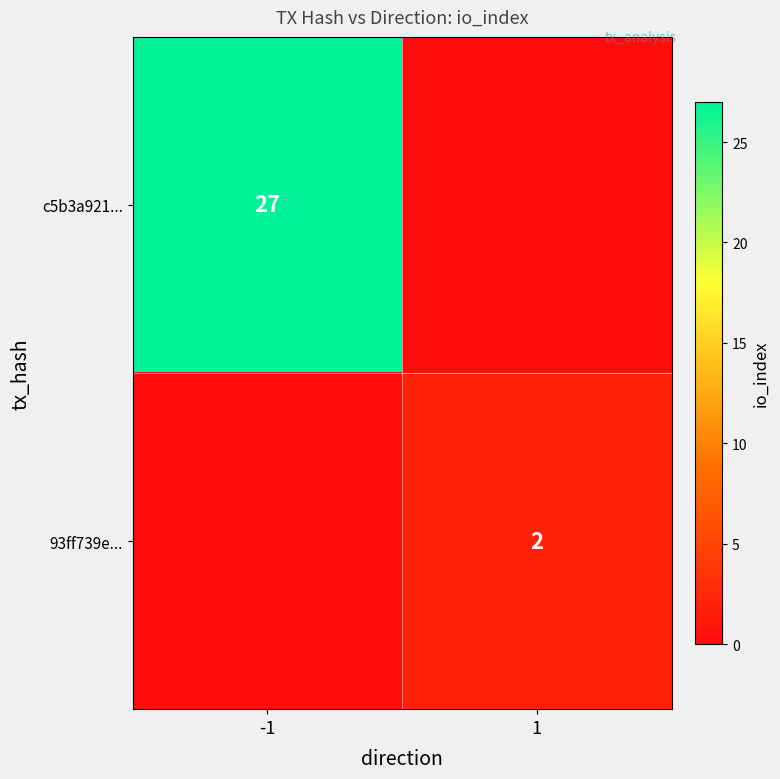

Is it true that c5b3a921... equals 27 at -1?

True